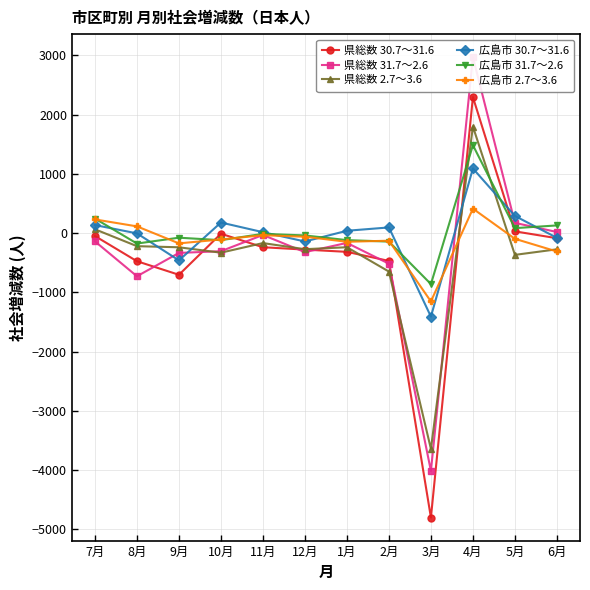

What are all the series names shown in the legend?

県総数 30.7～31.6, 県総数 31.7～2.6, 県総数 2.7～3.6, 広島市 30.7～31.6, 広島市 31.7～2.6, 広島市 2.7～3.6